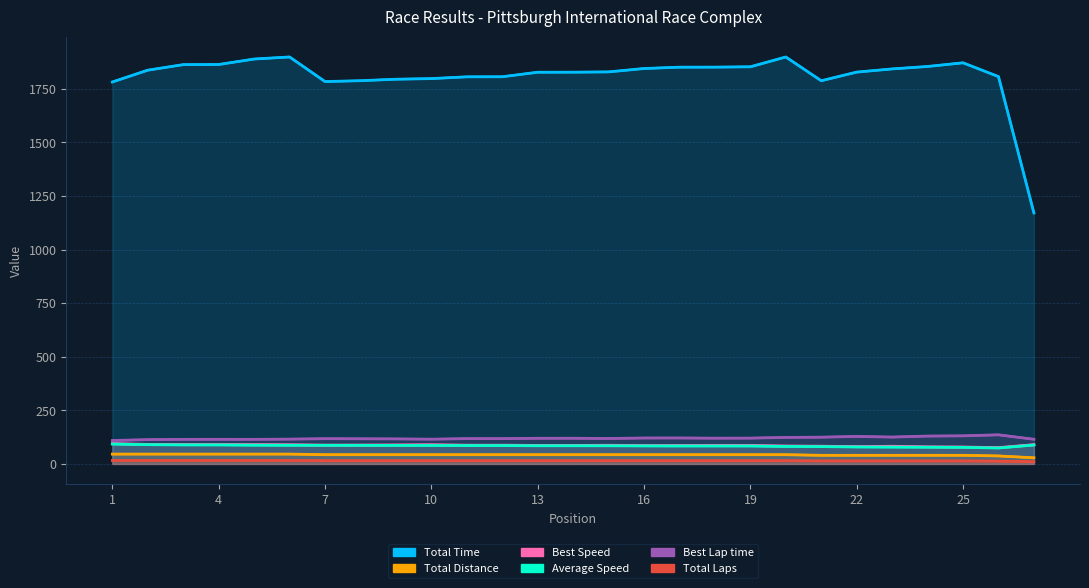

The value of Average Speed at 18 is 134.9. True or false?

False